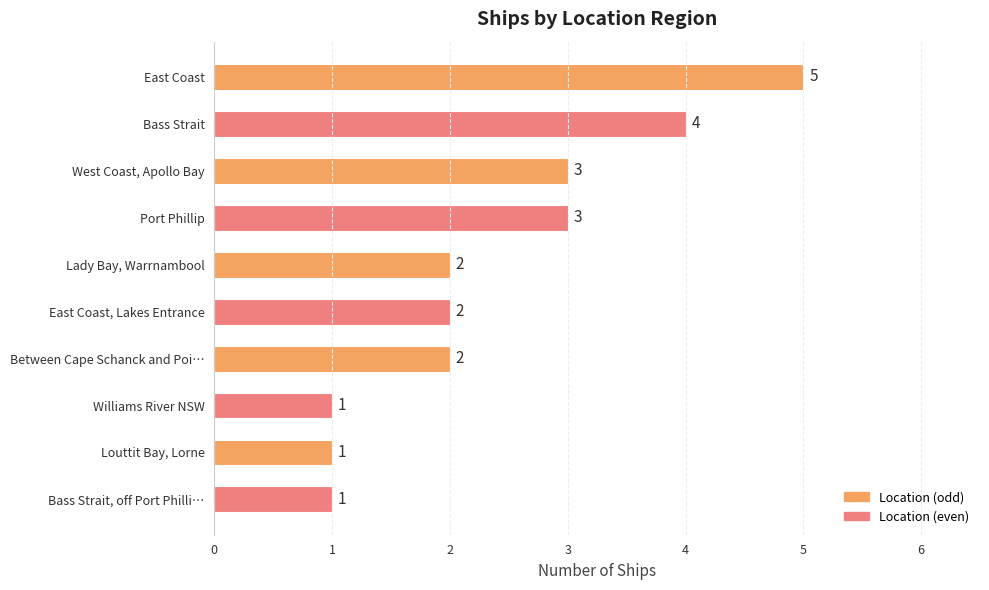

How many distinct data groups are displayed?

1